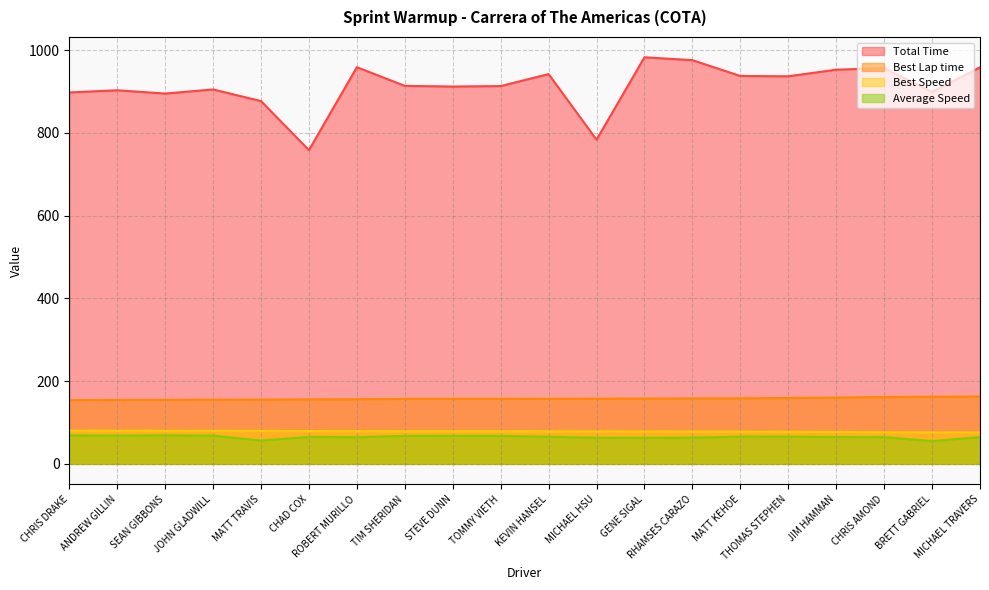

What is the minimum value shown in the chart?

55.0